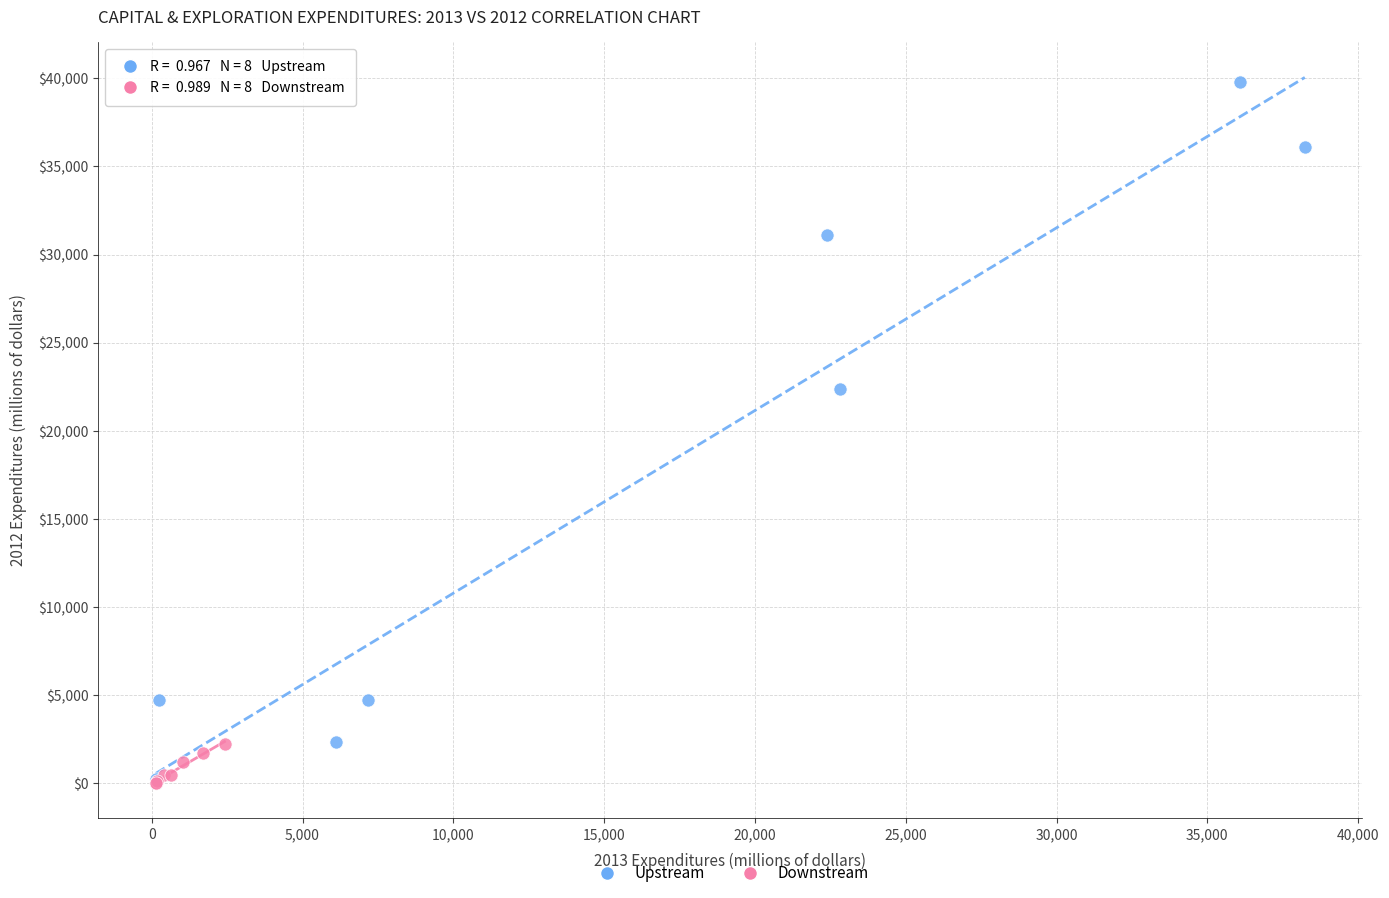

Which series has the widest spread of Y values?

Upstream